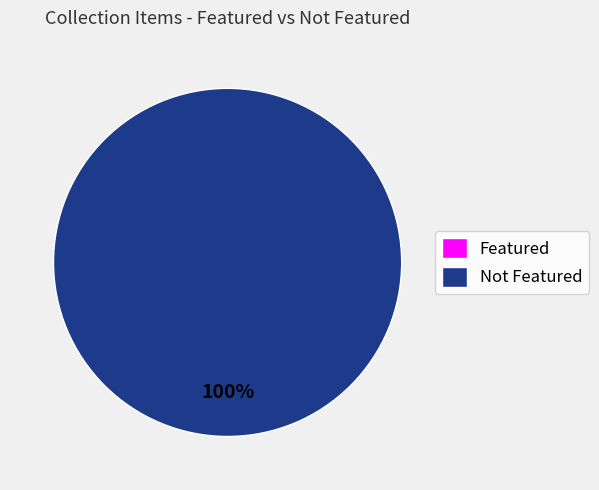

Rank the series at 3 from lowest to highest value.

featured, not_featured